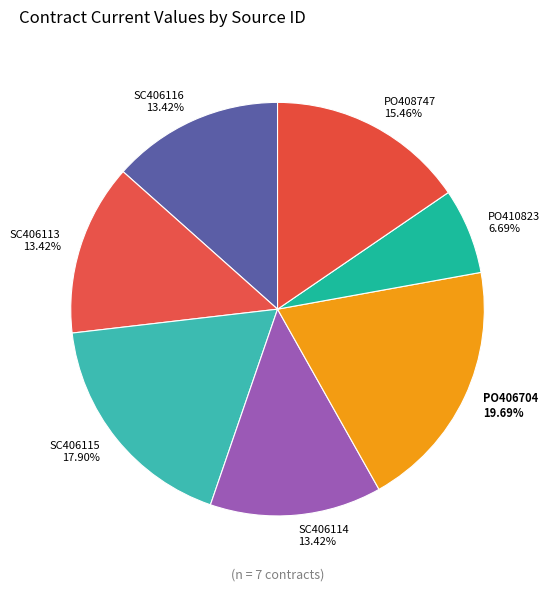

Combined, what portion of the pie is PO410823 and SC406116?

20.1%